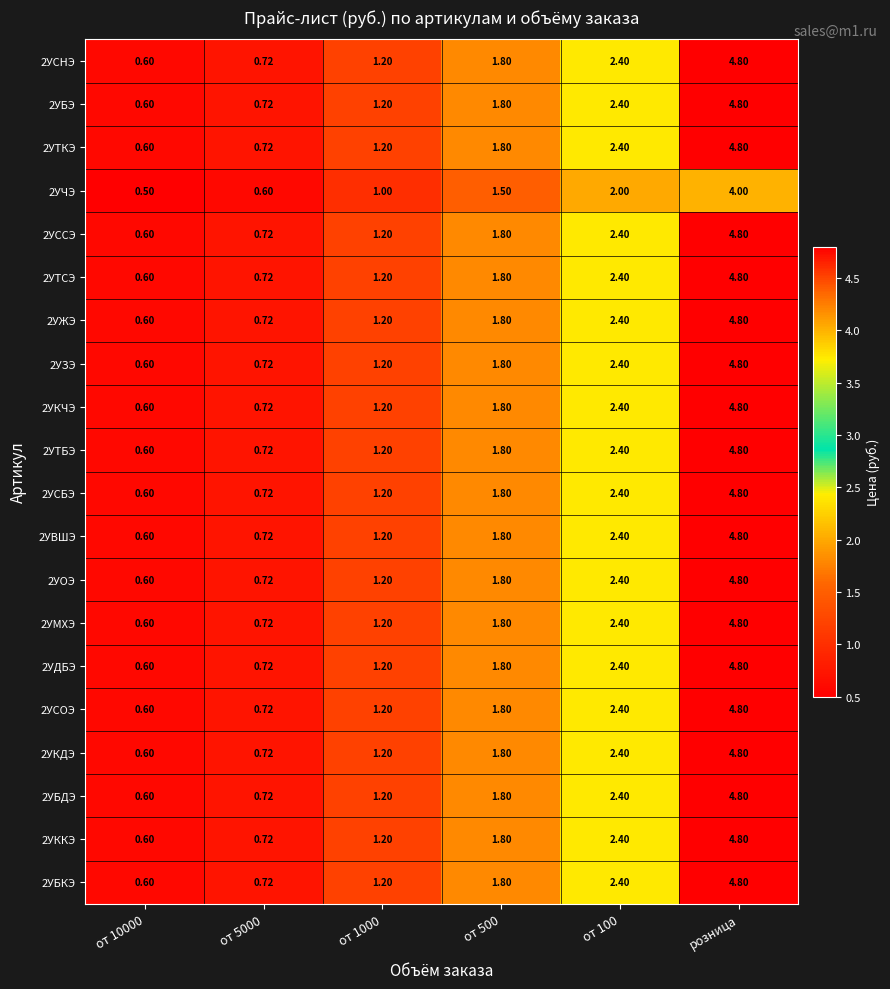

Which category has the highest value in the 2УМХЭ series?

розница